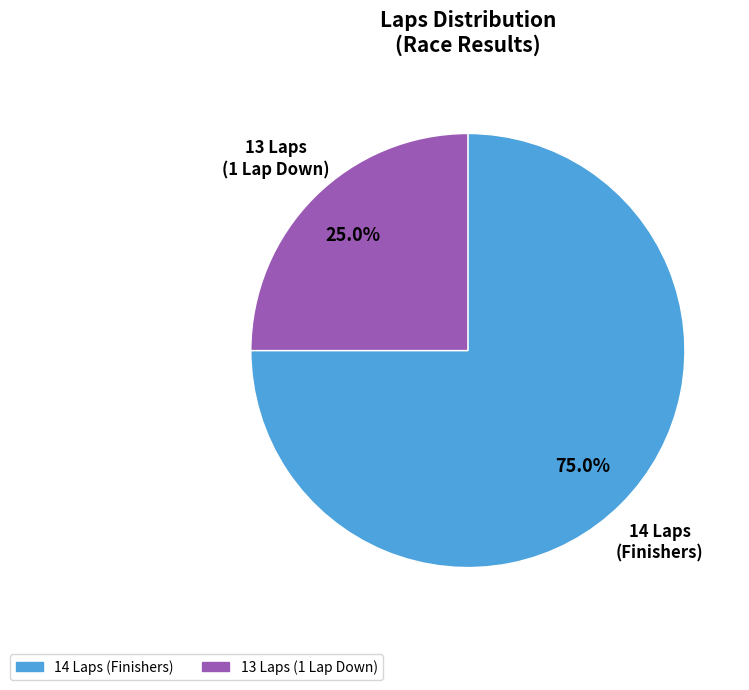

Is there a majority slice in this chart?

Yes